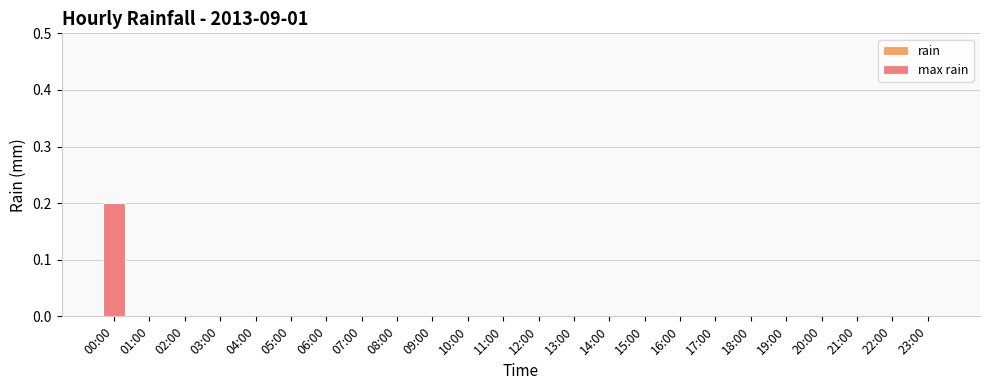

List the labels in order of value, smallest first.

01:00, 02:00, 03:00, 04:00, 05:00, 06:00, 07:00, 08:00, 09:00, 10:00, 11:00, 12:00, 13:00, 14:00, 15:00, 16:00, 17:00, 18:00, 19:00, 20:00, 21:00, 22:00, 23:00, 00:00